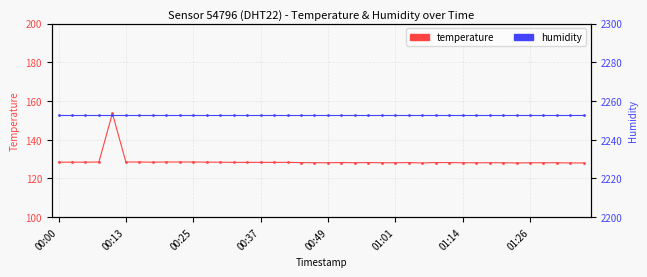

Which series has the largest total across all categories?

humidity